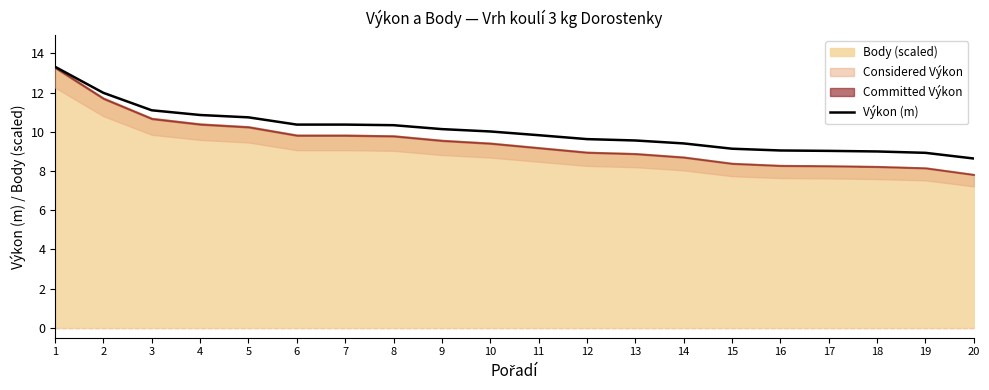

What is the maximum value shown in the chart?

13.3